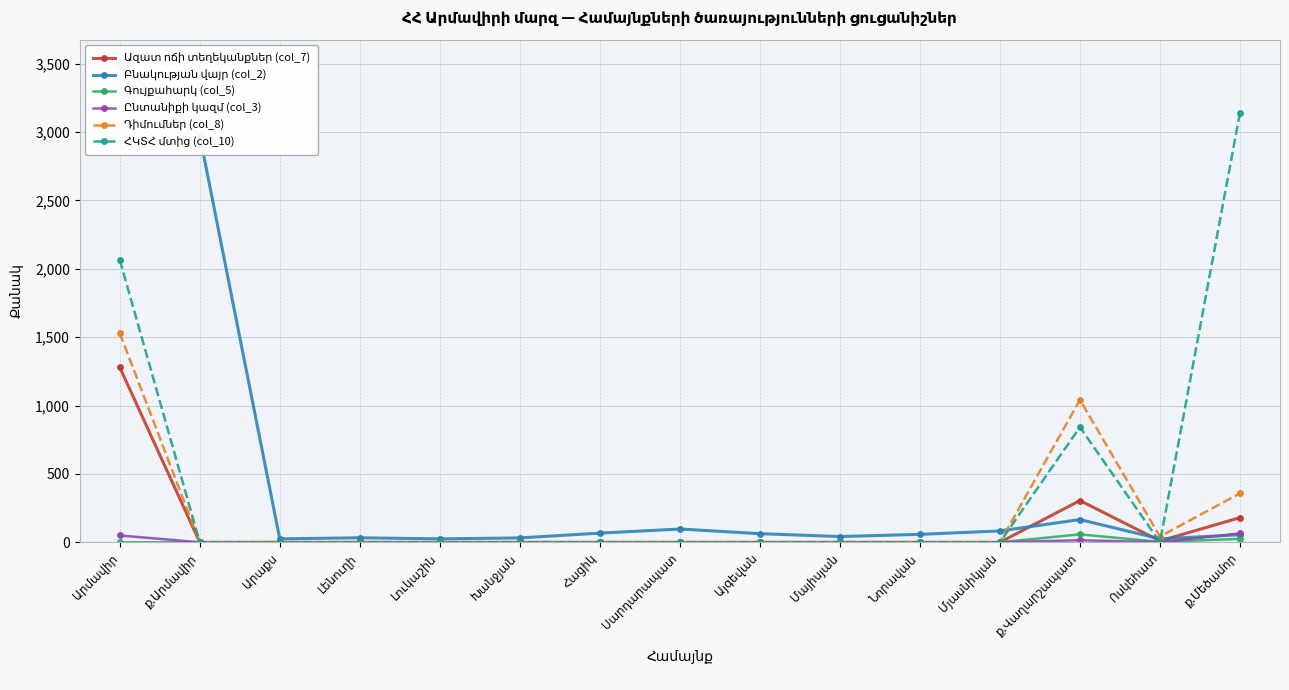

How many categories are shown in the chart?

15